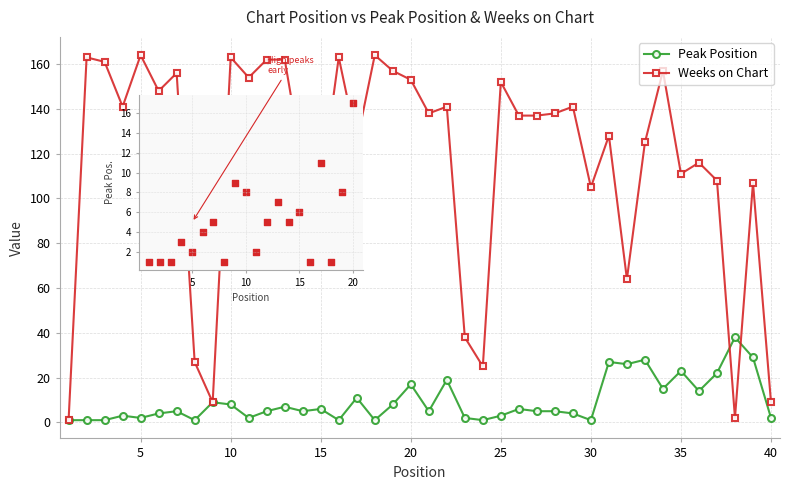

Is the value of Peak Position at 3 greater than the value of Weeks on Chart at 37?

No